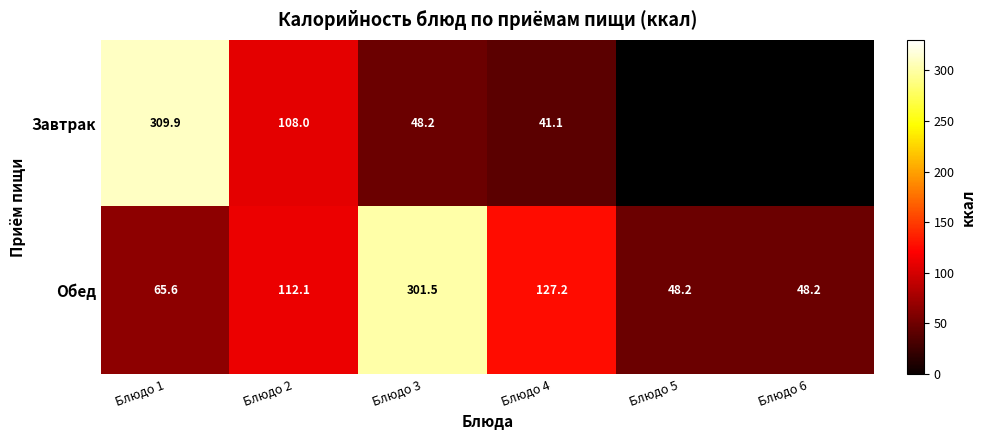

At how many categories does at least one series exceed 240?

2